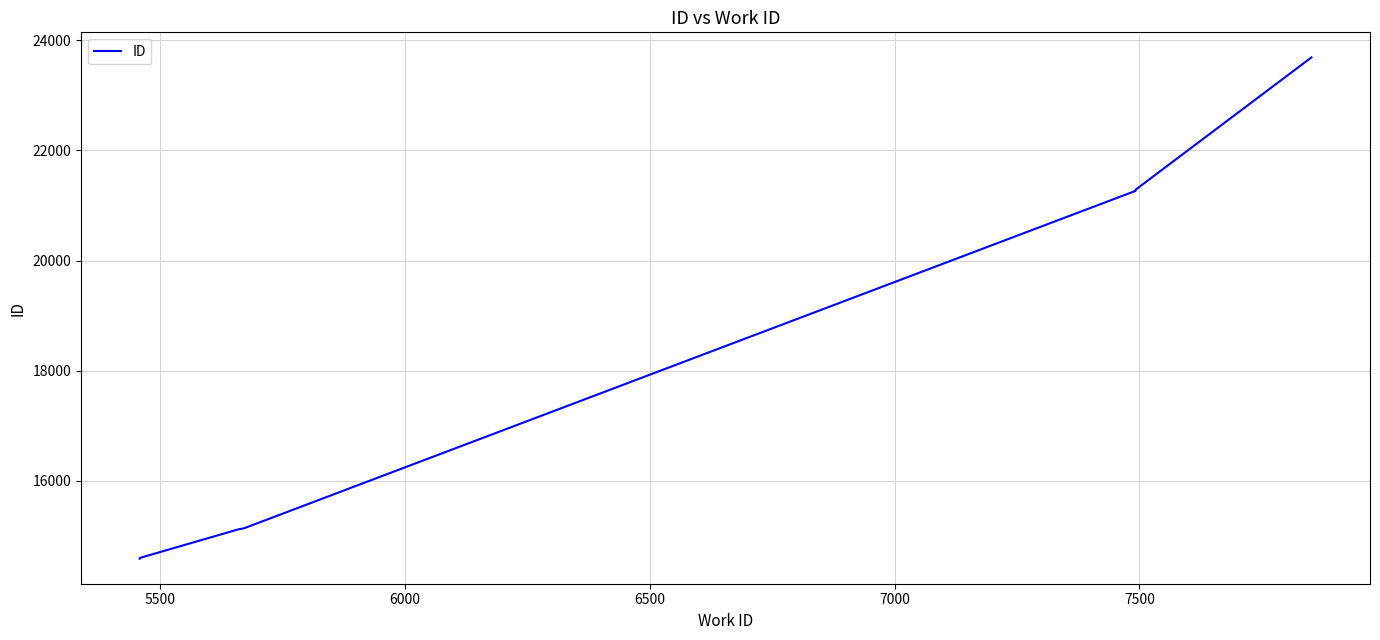

What is the difference between the maximum and minimum values?

9100